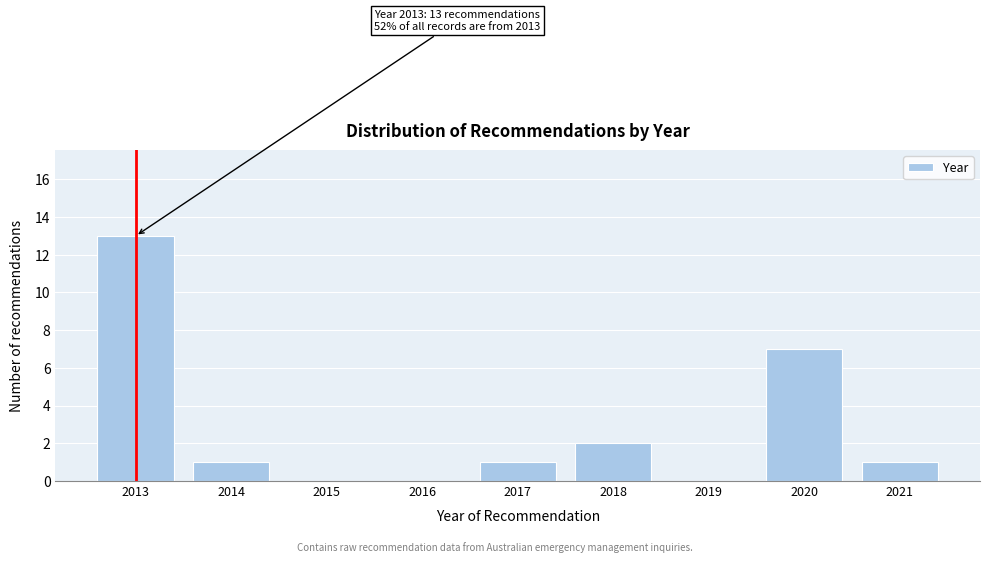

Reading left to right, transcribe all the data shown in this chart.

2013=13	2014=1	2015=0	2016=0	2017=1	2018=2	2019=0	2020=7	2021=1